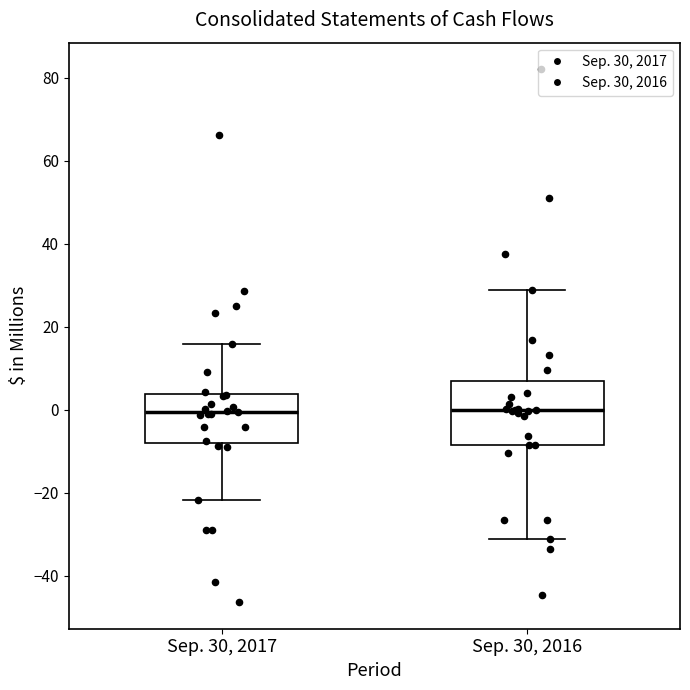

Comparing the boxes themselves (not the whiskers), which one is the tallest?

Sep. 30, 2016